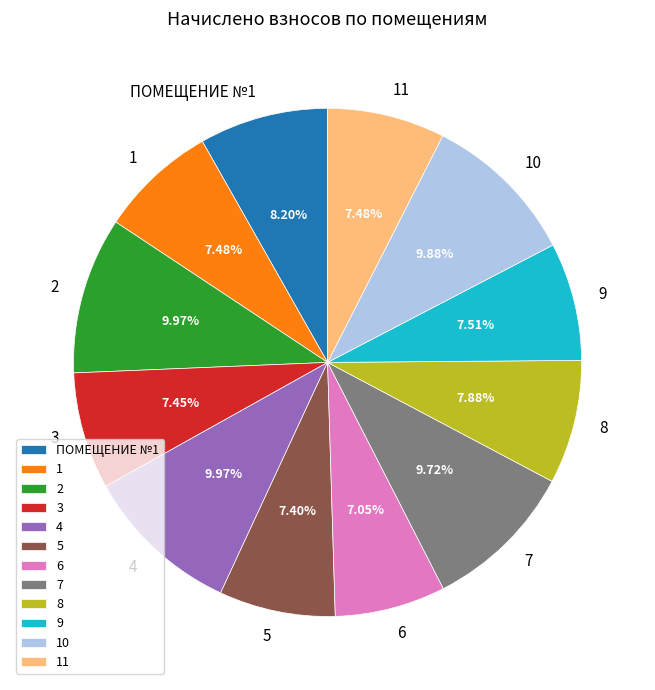

Which has a higher value, 8 or 7?

7